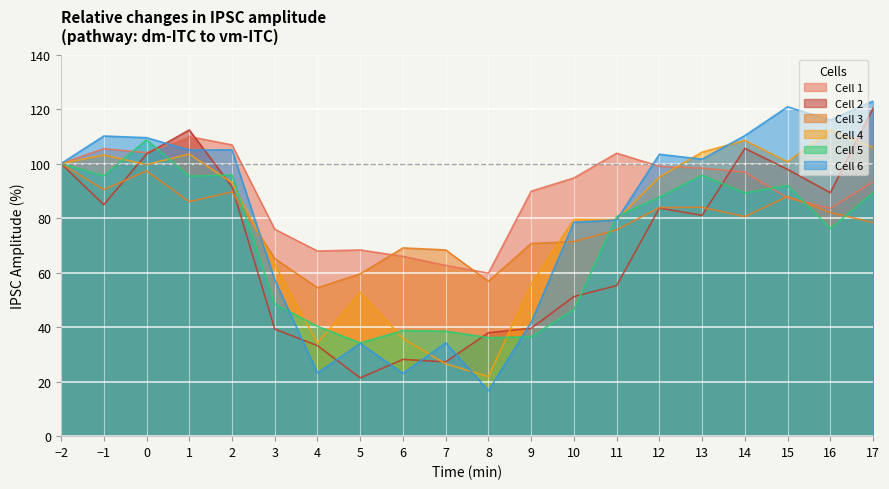

What are all the series names shown in the legend?

Cell 1, Cell 2, Cell 3, Cell 4, Cell 5, Cell 6